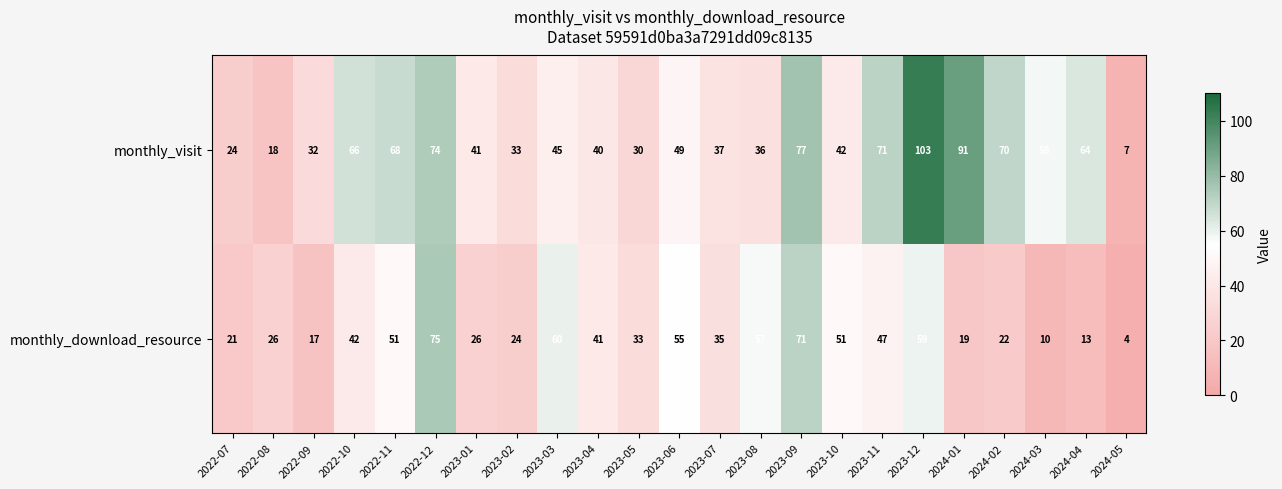

Which series has the widest spread of values?

monthly_visit